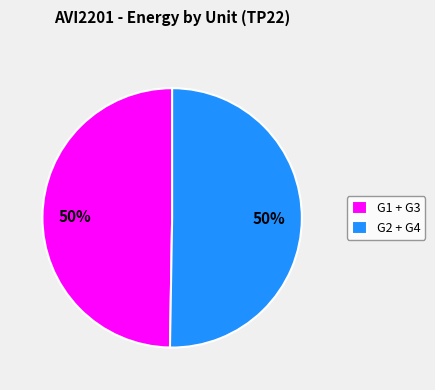

To the nearest percent, what is the average slice percentage?

50%